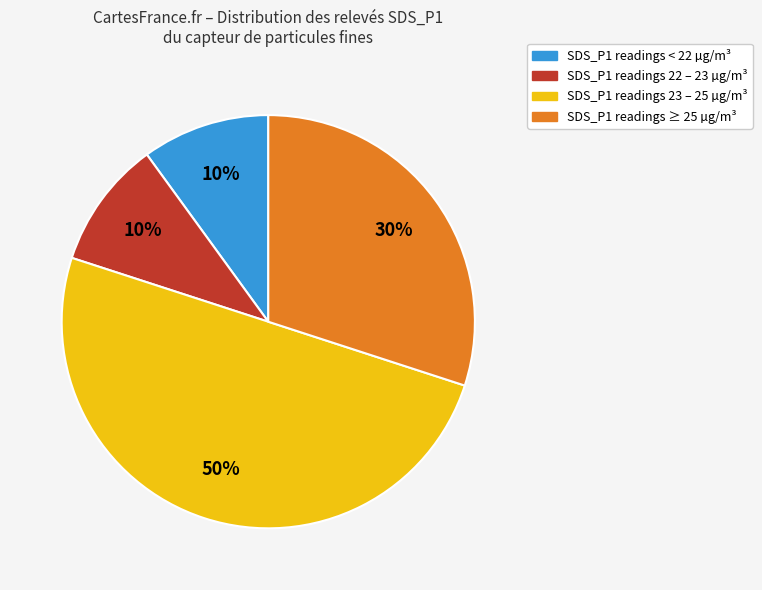

To the nearest percent, what is the difference between the largest and smallest slice percentages?

40%